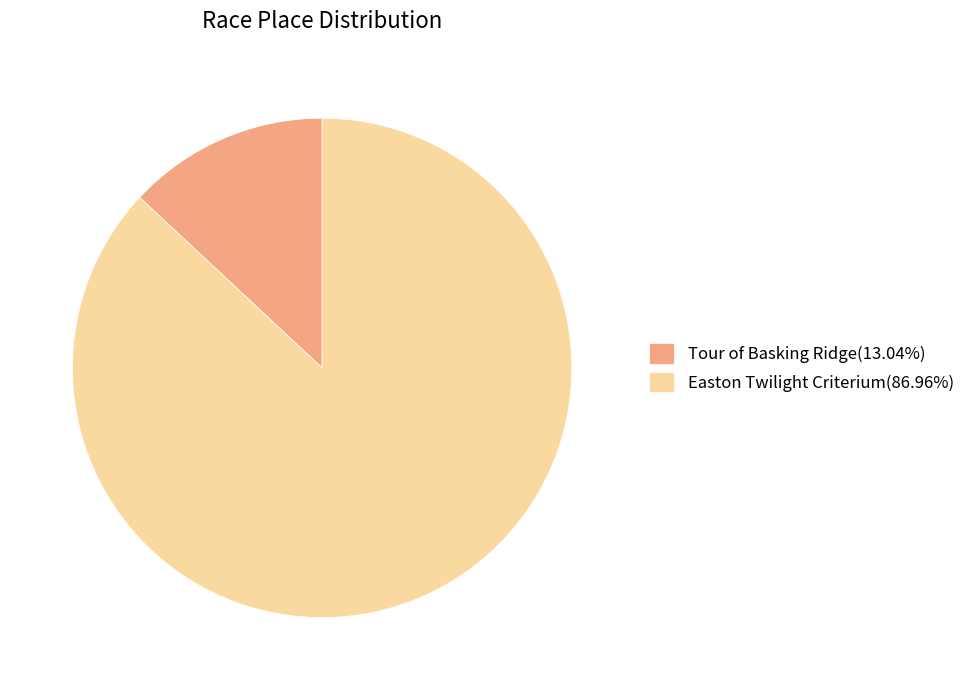

How many segments does this pie chart have?

2